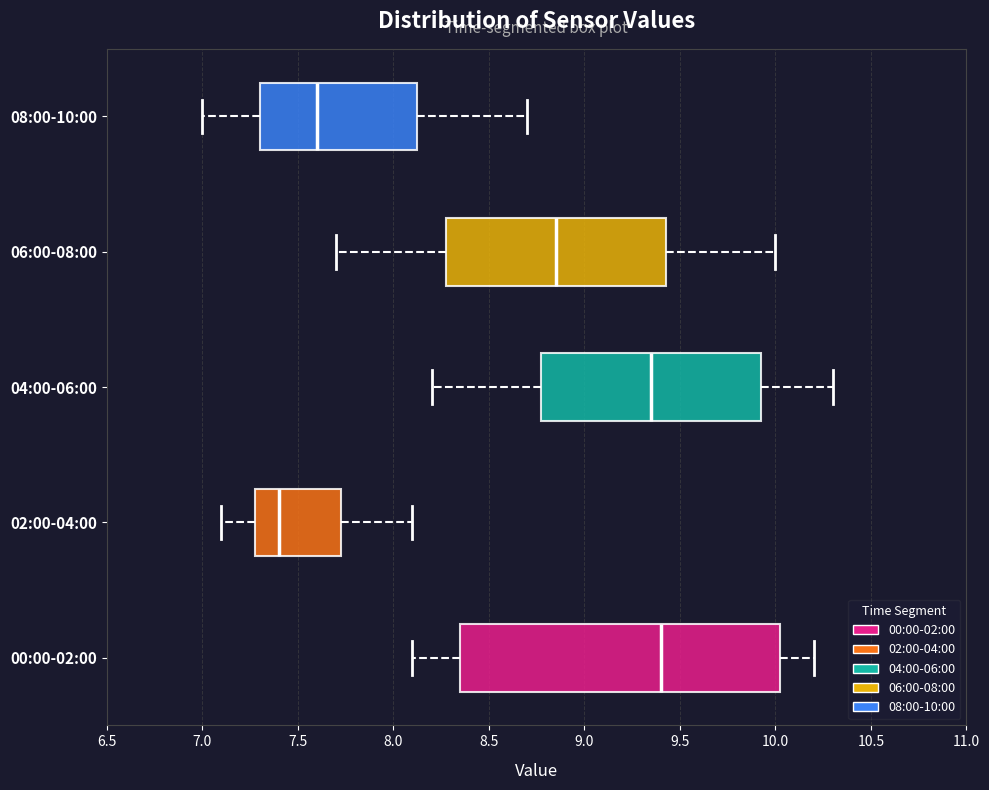

Reading bottom to top, read every box against the x-axis: the position of its median line, the range the box covers, and the ends of its whiskers. The values are not printed on the chart, so give them approximately, as read against the axis.

00:00-02:00: median 9.40, box 8.35 to 10.05, whiskers 8.10 to 10.20
02:00-04:00: median 7.40, box 7.30 to 7.75, whiskers 7.10 to 8.10
04:00-06:00: median 9.35, box 8.80 to 9.95, whiskers 8.20 to 10.30
06:00-08:00: median 8.85, box 8.30 to 9.45, whiskers 7.70 to 10.00
08:00-10:00: median 7.60, box 7.30 to 8.15, whiskers 7.00 to 8.70